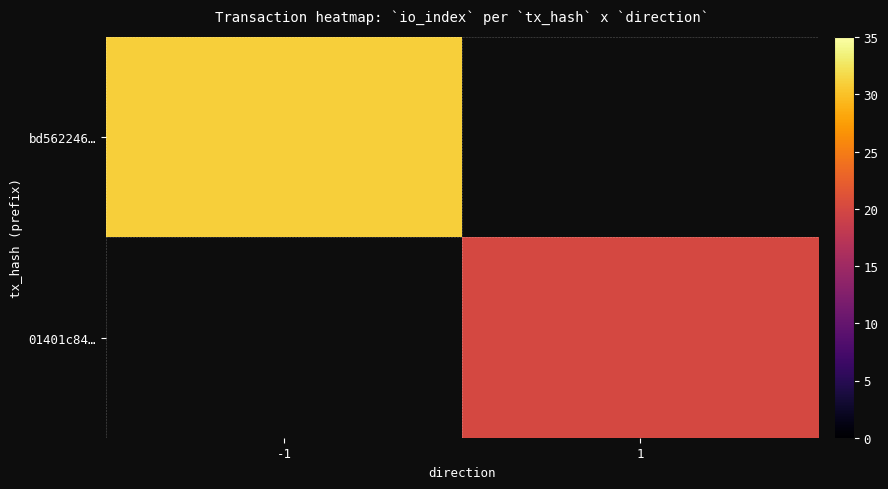

List the series in order of their overall mean, highest first.

bd562246…, 01401c84…